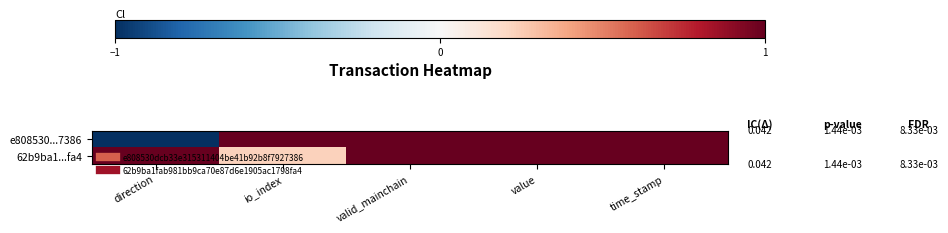

Count the number of data series in this chart.

2